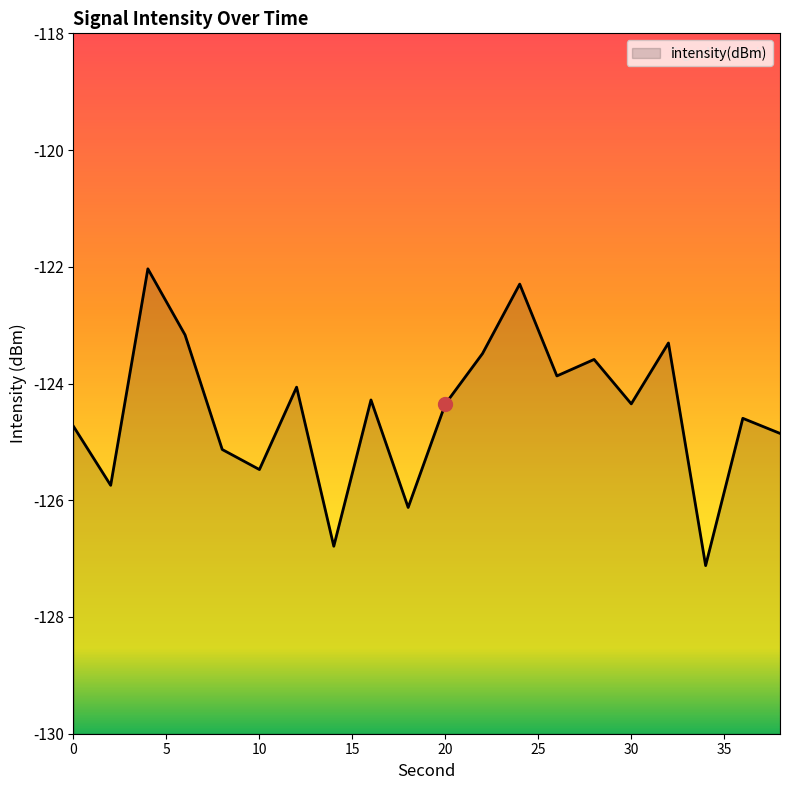

The chart shows a value of -176.2 at 32. True or false?

False